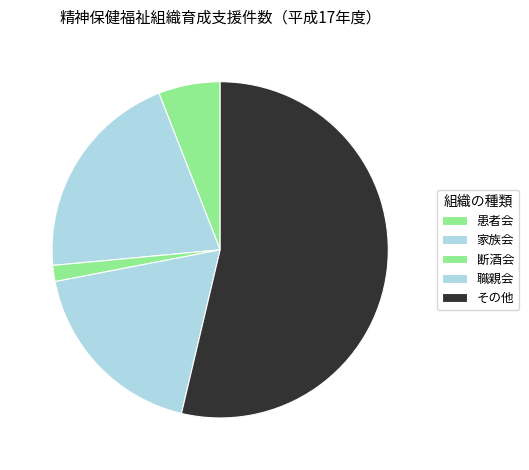

What percentage is the 職親会 slice, to the nearest percent?

18%